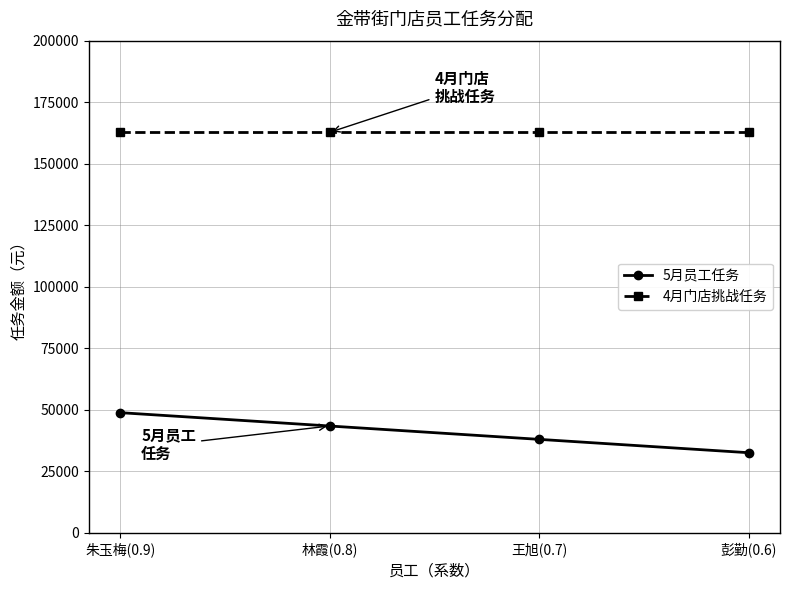

Rank the categories by 5月员工任务 value from highest to lowest.

朱玉梅(0.9), 林霞(0.8), 王旭(0.7), 彭勤(0.6)